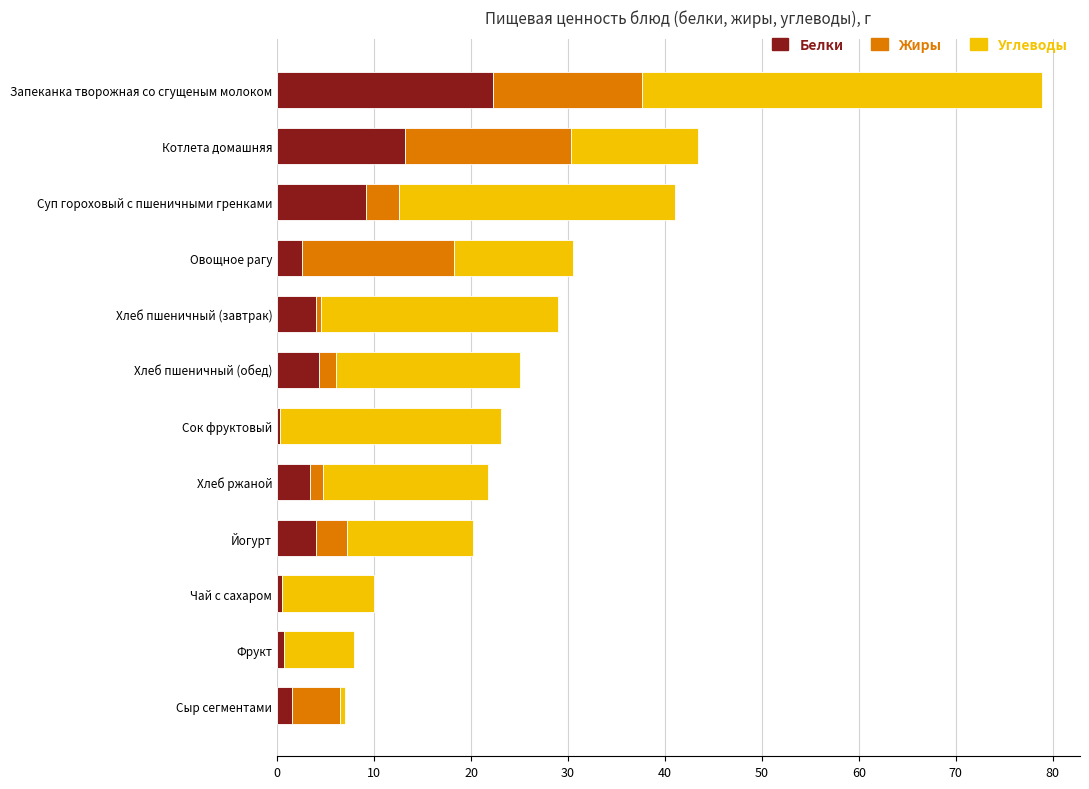

What is the highest value of the Белки series?

22.3